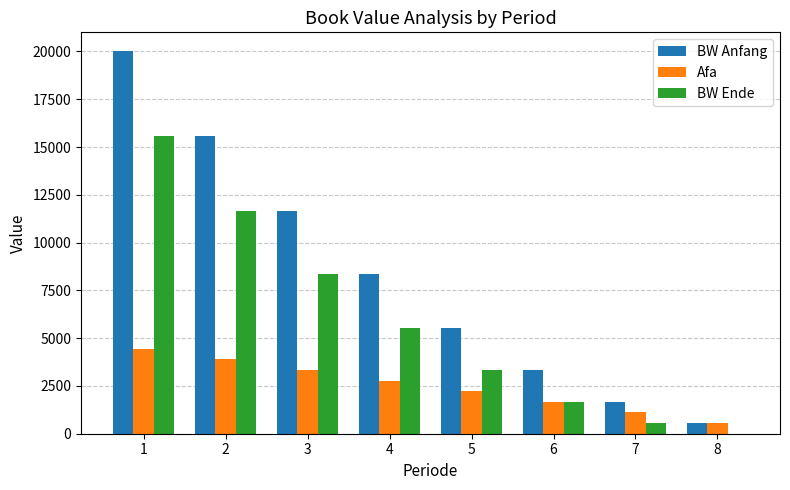

What is the greatest value displayed?

20000.0